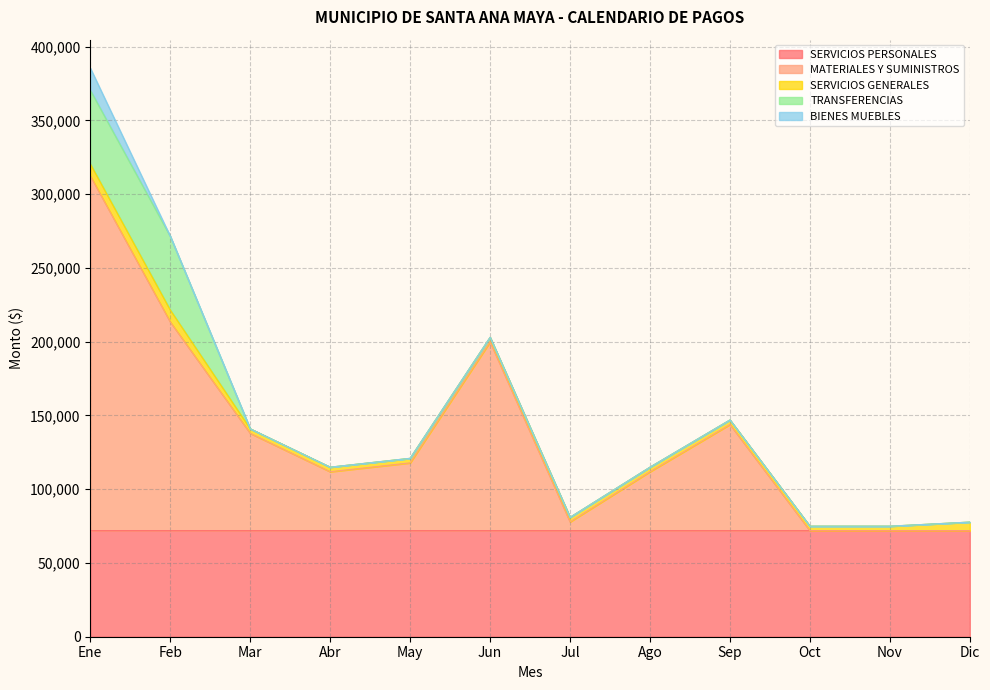

At Nov, list the series in order from largest to smallest.

SERVICIOS PERSONALES, SERVICIOS GENERALES, MATERIALES Y SUMINISTROS, TRANSFERENCIAS, BIENES MUEBLES